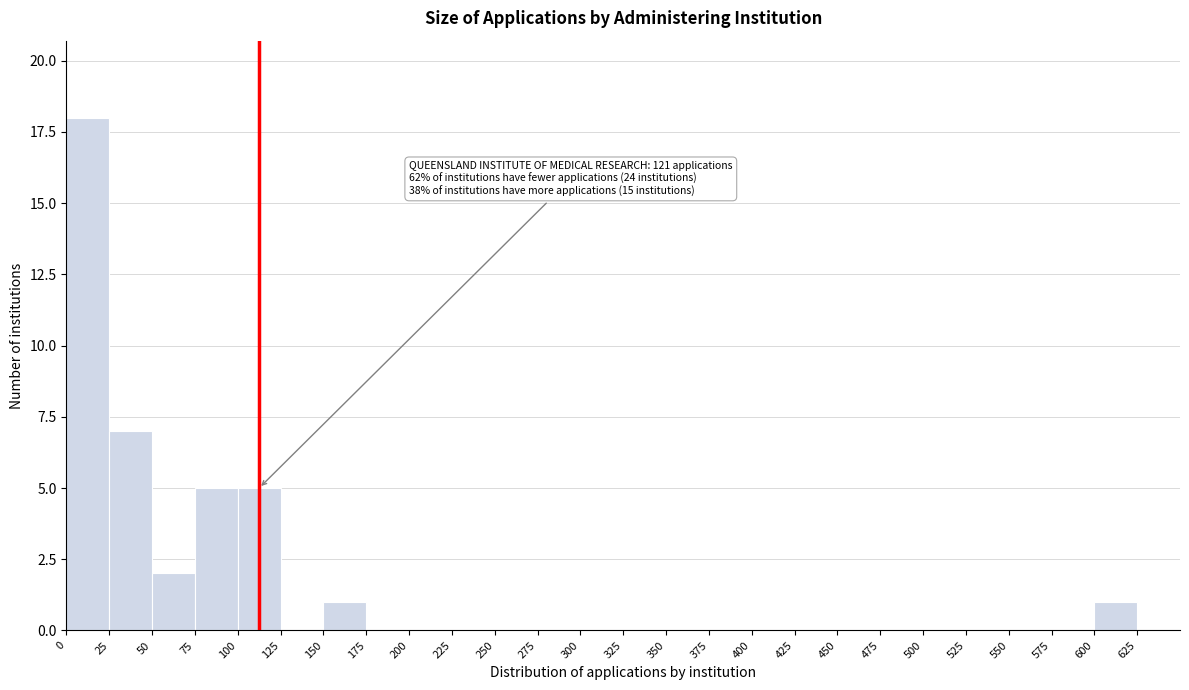

Which range on the x-axis has the tallest bar?

0 to 25